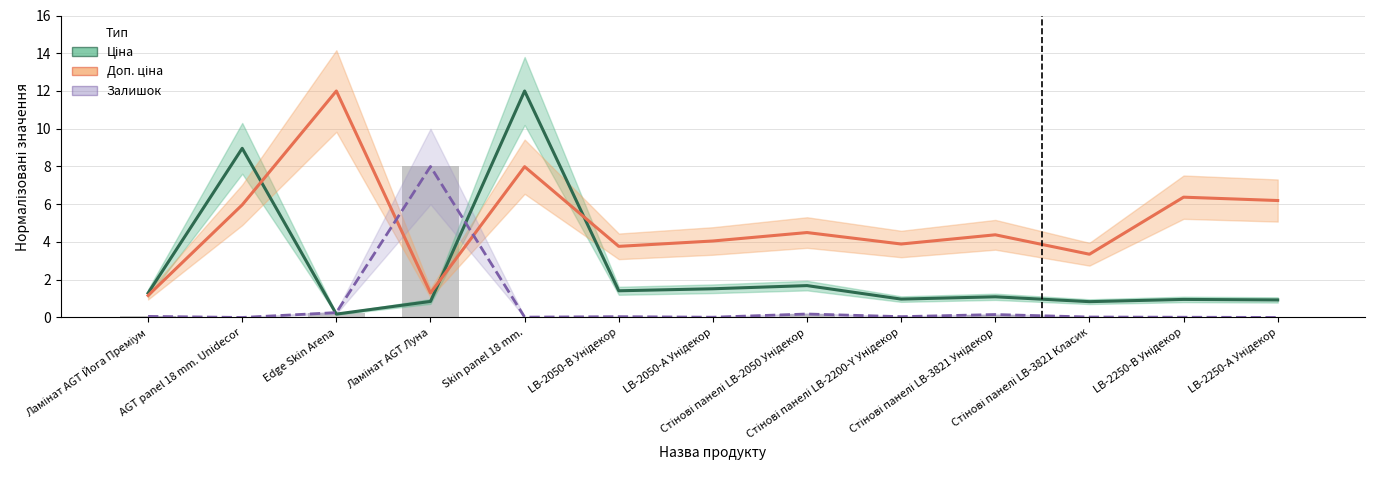

List the series in order of their overall mean, highest first.

Доп. ціна, Ціна, Залишок